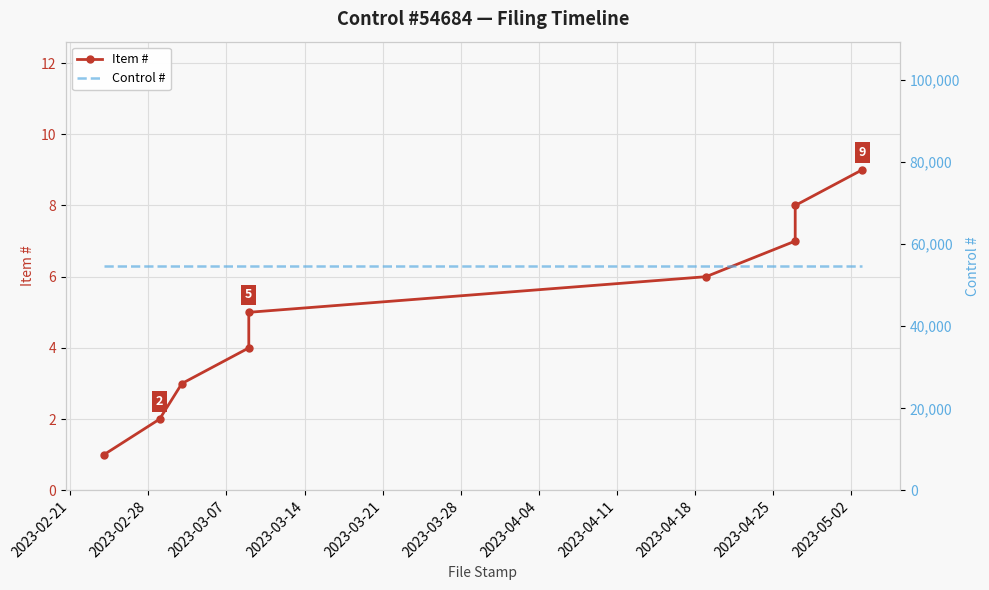

What is the spread (max minus min) of values at 2023-03-07?

54681